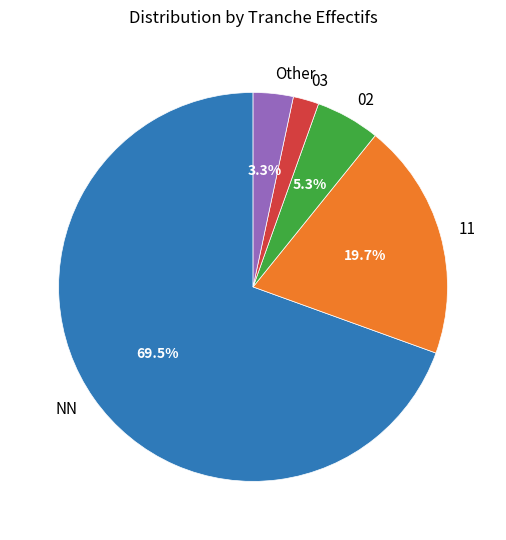

Which slice represents more than half of the pie?

NN